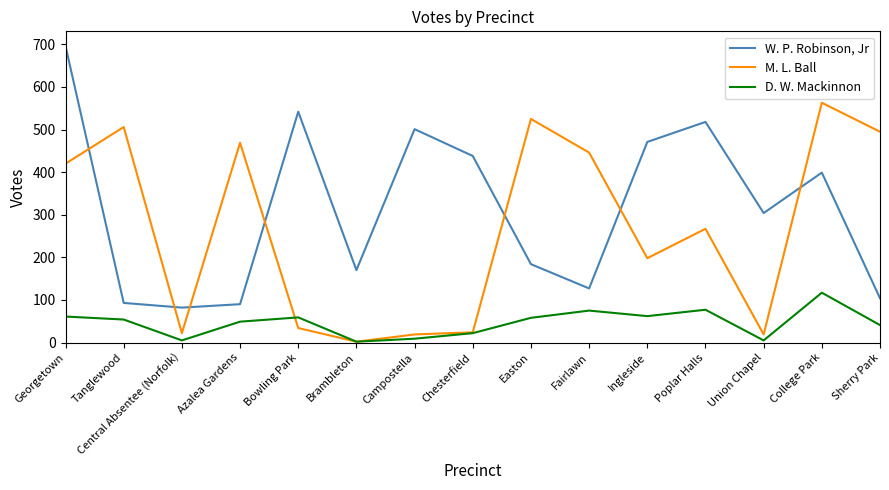

At College Park, list the series in order from smallest to largest.

D. W. Mackinnon, W. P. Robinson, Jr, M. L. Ball